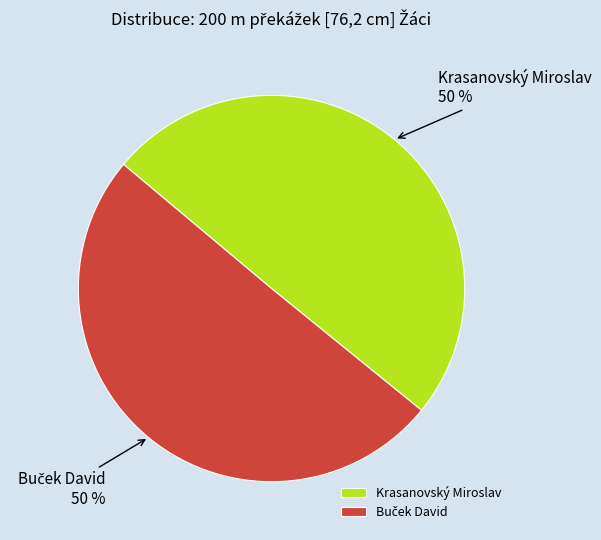

What percentage is the Krasanovský Miroslav slice, to the nearest percent?

50%